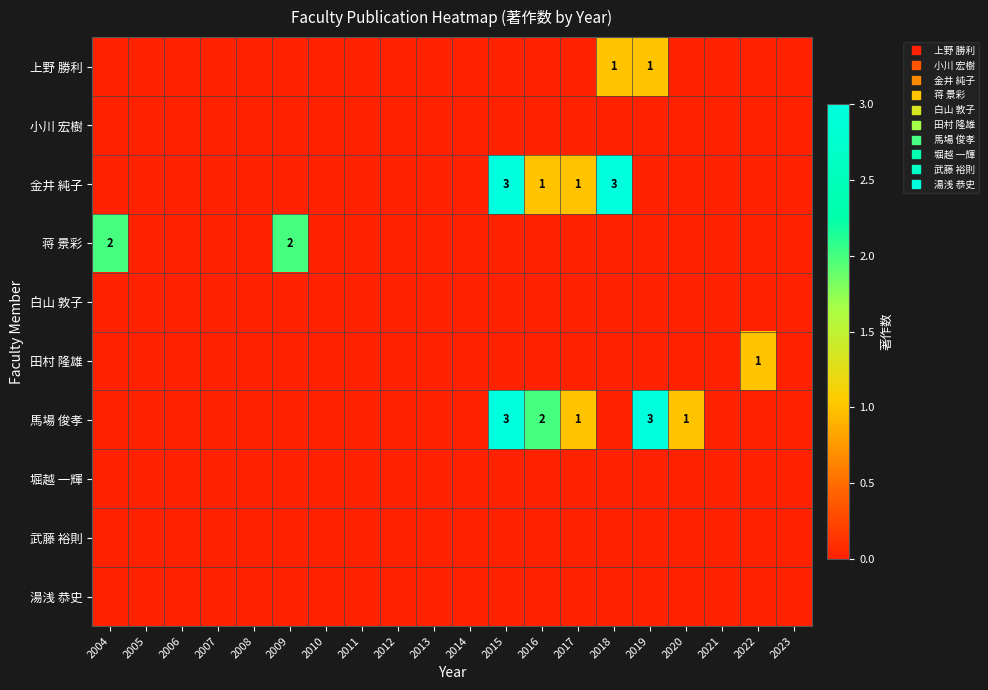

How many distinct data groups are displayed?

10